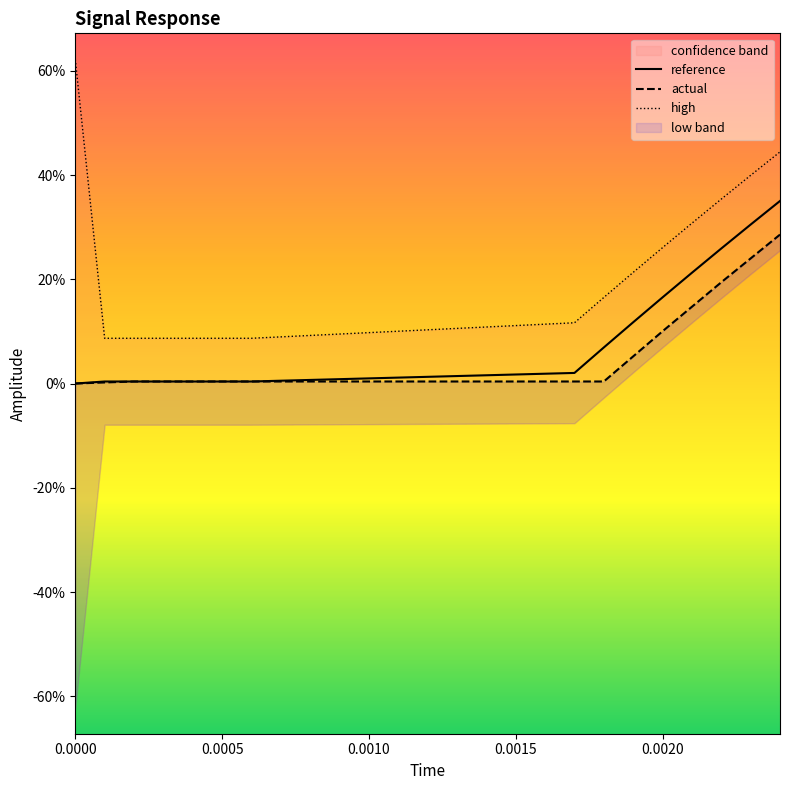

True or false: reference and high cross at least once.

False